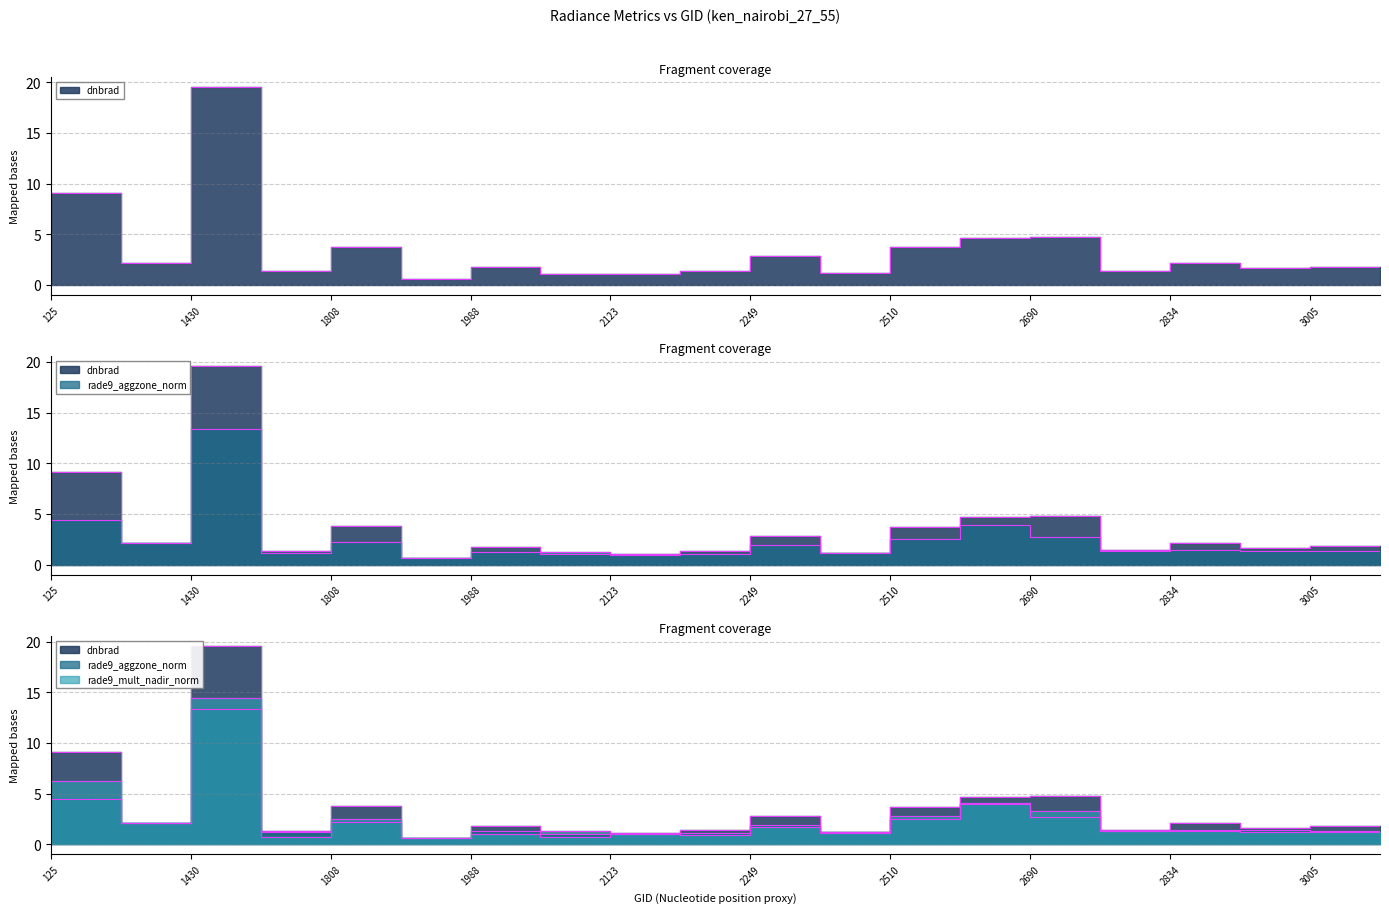

Reading right to left, transcribe all the data shown in this chart.

dnbrad: 3185=1.1	3005=1.8	2924=1.6	2834=2.1	2762=1.4	2690=4.8	2546=4.7	2510=3.7	2348=1.2	2249=2.8	2213=1.4	2123=1.1	2051=1.1	1988=1.8	1925=0.6	1808=3.8	1790=1.4	1430=19.6	413=2.1	125=9.1
rade9_aggzone_norm: 3185=1.1	3005=1.4	2924=1.4	2834=1.5	2762=1.3	2690=2.7	2546=3.9	2510=2.5	2348=1.2	2249=1.9	2213=1.1	2123=1.0	2051=1.3	1988=1.3	1925=0.6	1808=2.2	1790=1.2	1430=13.4	413=2.1	125=4.5
rade9_mult_nadir_norm: 3185=1.1	3005=1.3	2924=1.2	2834=1.3	2762=1.3	2690=3.2	2546=4.1	2510=2.8	2348=1.1	2249=1.7	2213=0.9	2123=1.0	2051=0.7	1988=1.0	1925=0.6	1808=2.5	1790=0.7	1430=14.5	413=2.1	125=6.2